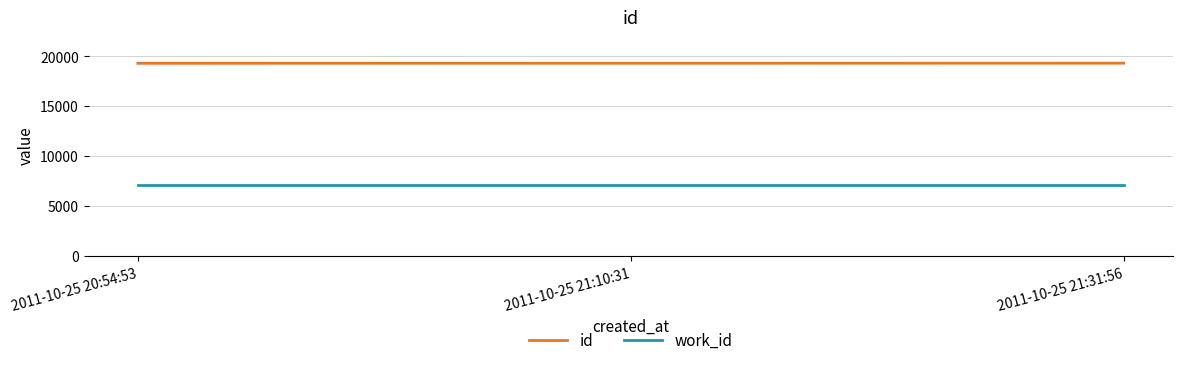

What is the minimum value for id?

19286